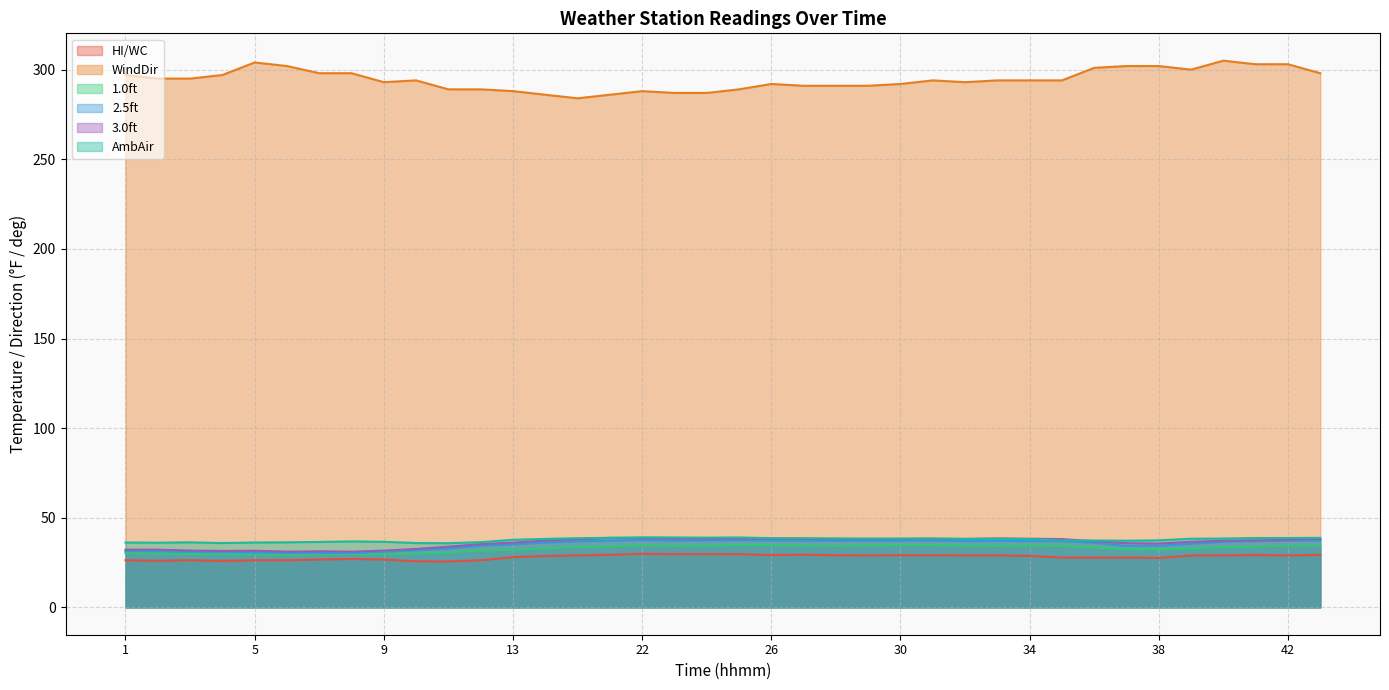

Is it true that WindDir equals 117.4 at 32?

False